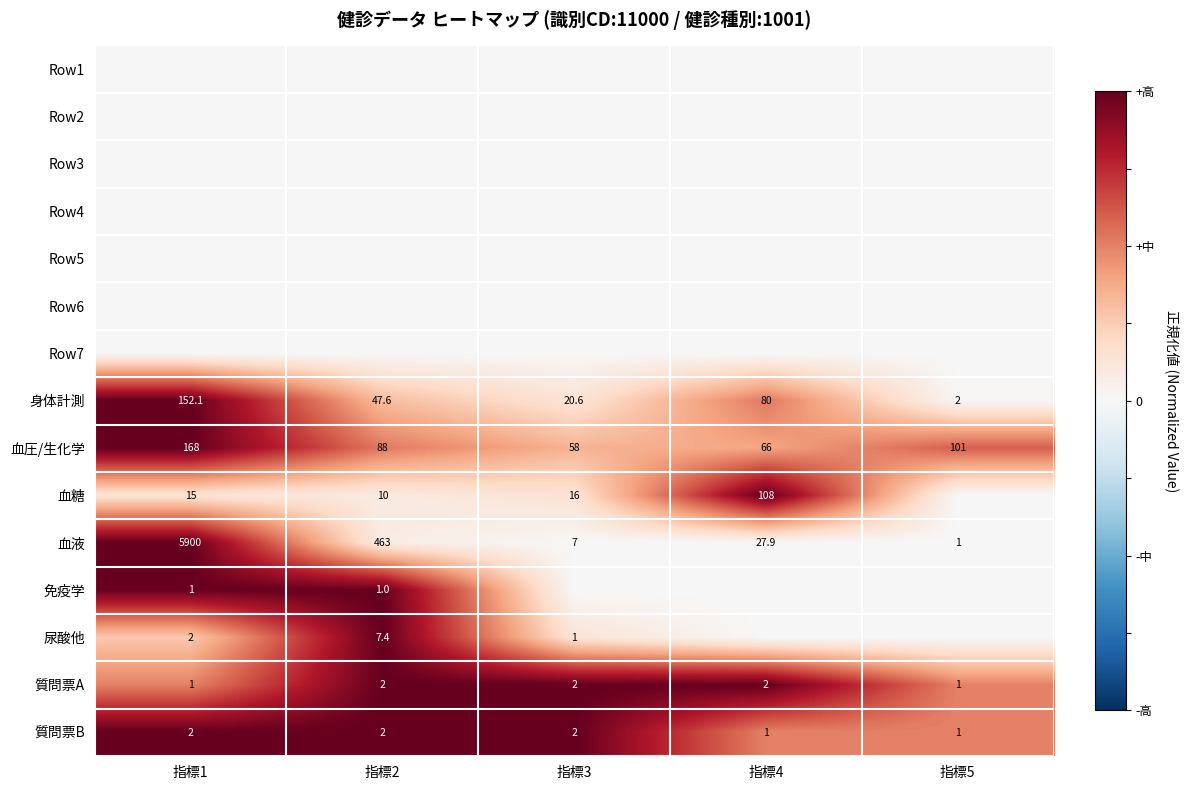

What is the difference between the maximum and second lowest values in the 質問票B series?

1.0